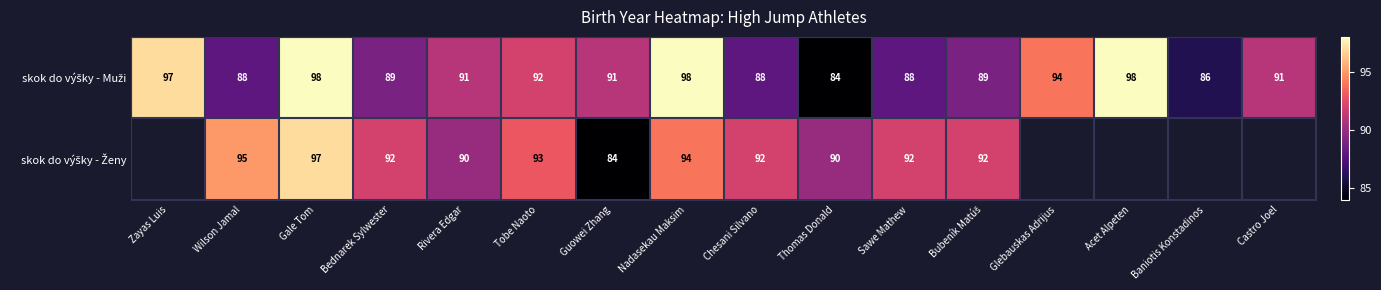

Which label corresponds to the largest value in the chart?

Gale Tom